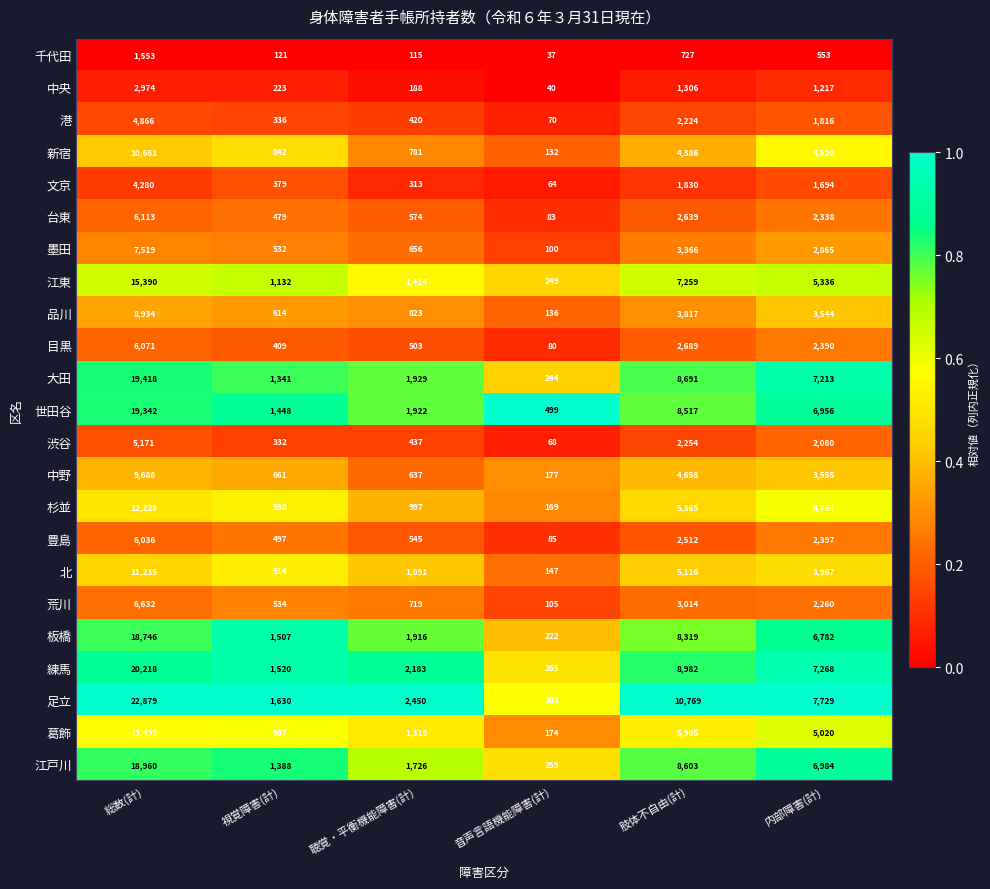

What is the difference between the maximum and minimum values in the 北 series?

11088